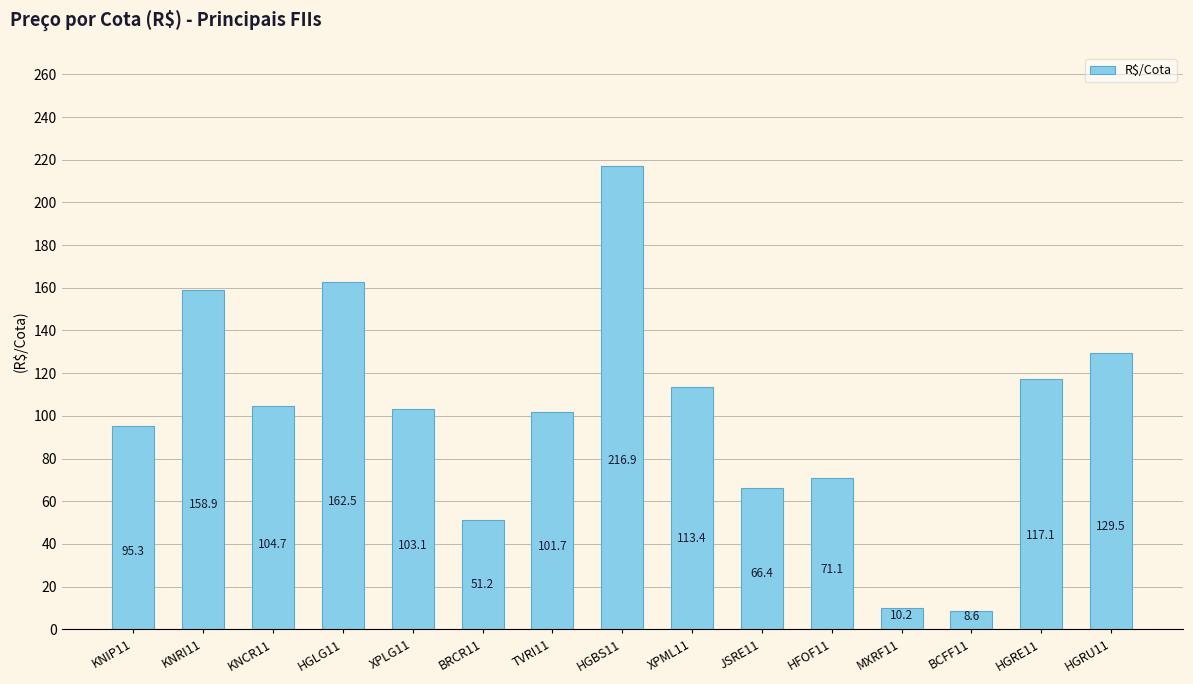

Between BCFF11 and XPLG11, which is larger?

XPLG11